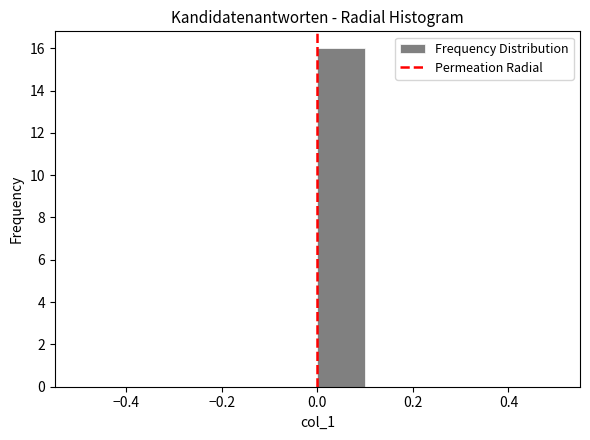

Reading left to right, transcribe this chart: for each bar, give the range it covers on the x-axis and its height. The values are not printed on the chart, so give them approximately, as read against the axis.

-0.5 to -0.4: 0
-0.4 to -0.3: 0
-0.3 to -0.2: 0
-0.2 to -0.1: 0
-0.1 to 0.0: 0
0.0 to 0.1: 16
0.1 to 0.2: 0
0.2 to 0.3: 0
0.3 to 0.4: 0
0.4 to 0.5: 0